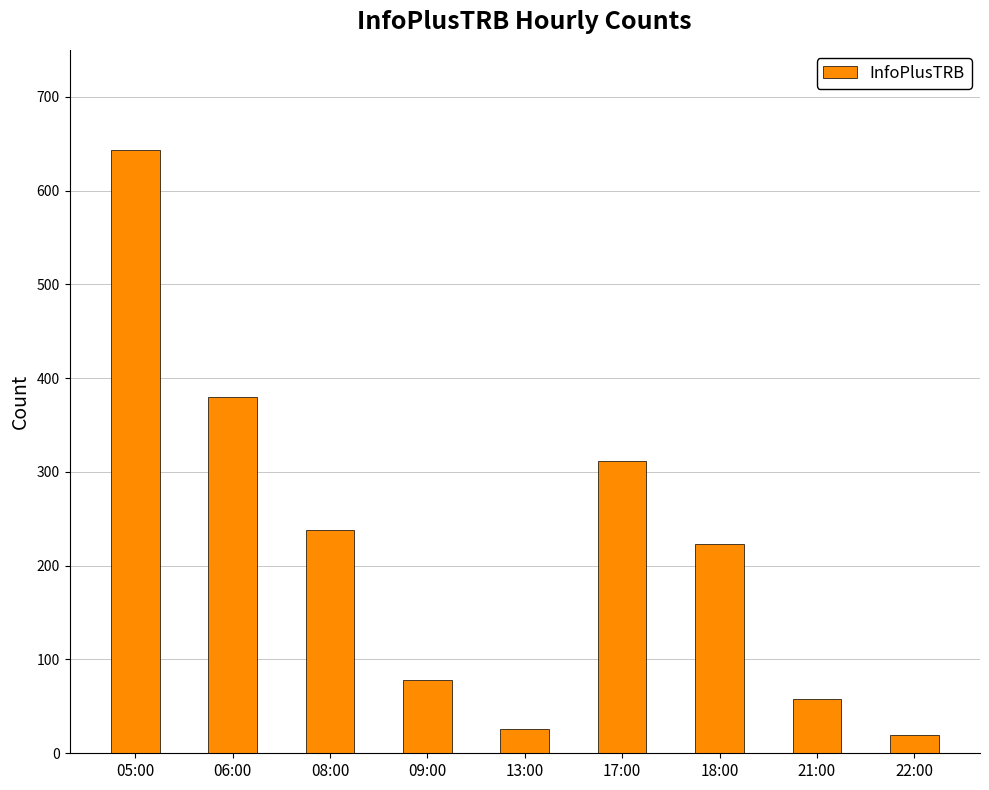

What is the ratio of the value at 22:00 to the value at 21:00?

0.3